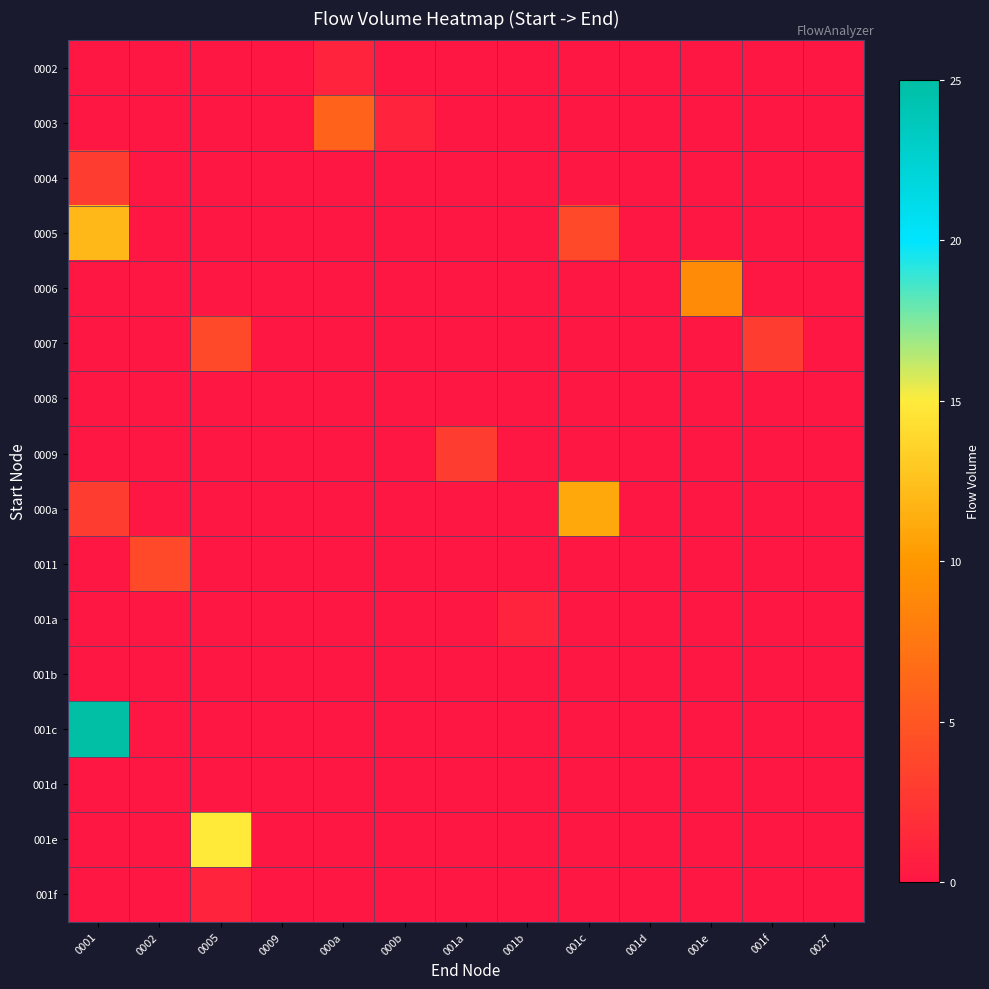

What is the difference between the highest and lowest values at 000b?

1